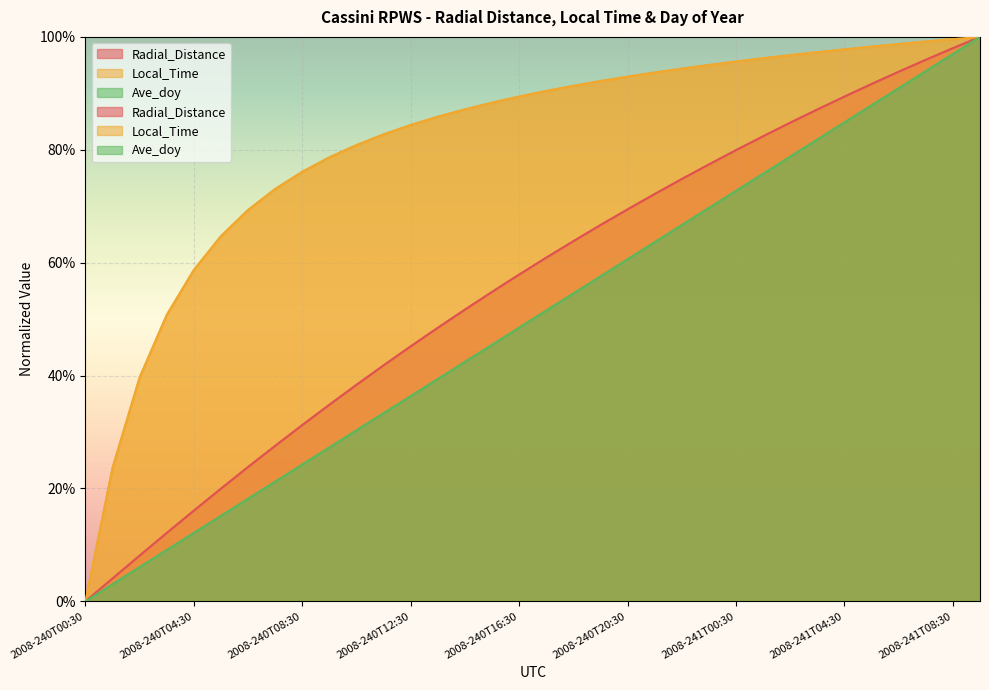

Which category has the highest value in the Local_Time series?

2008-241T09:30